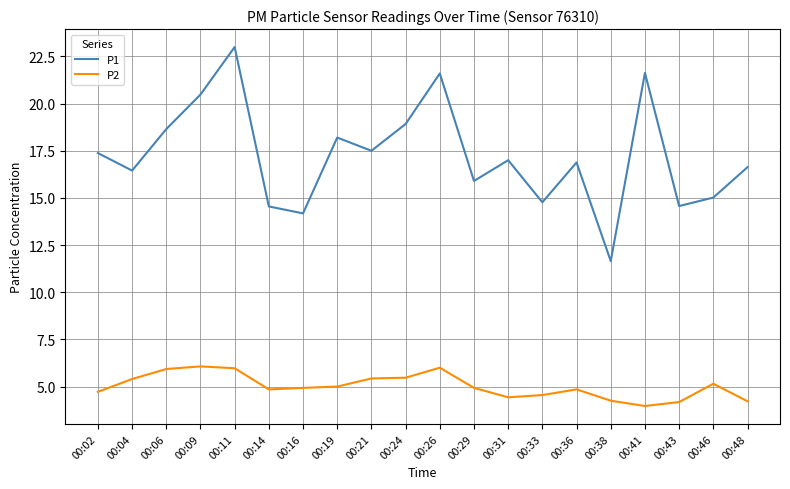

Is this an area chart (filled region under the line)?

No